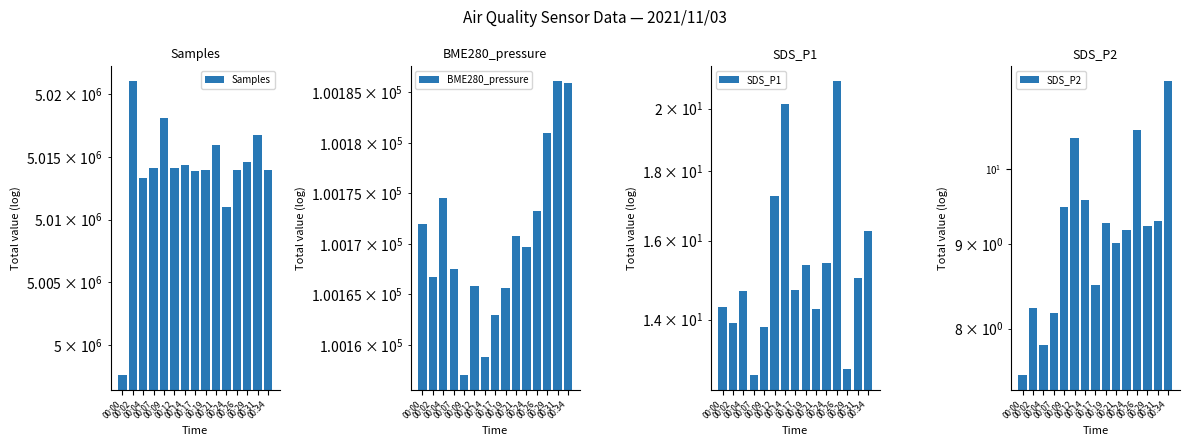

Is it true that Samples equals 5014630.0 at 00:29?

True